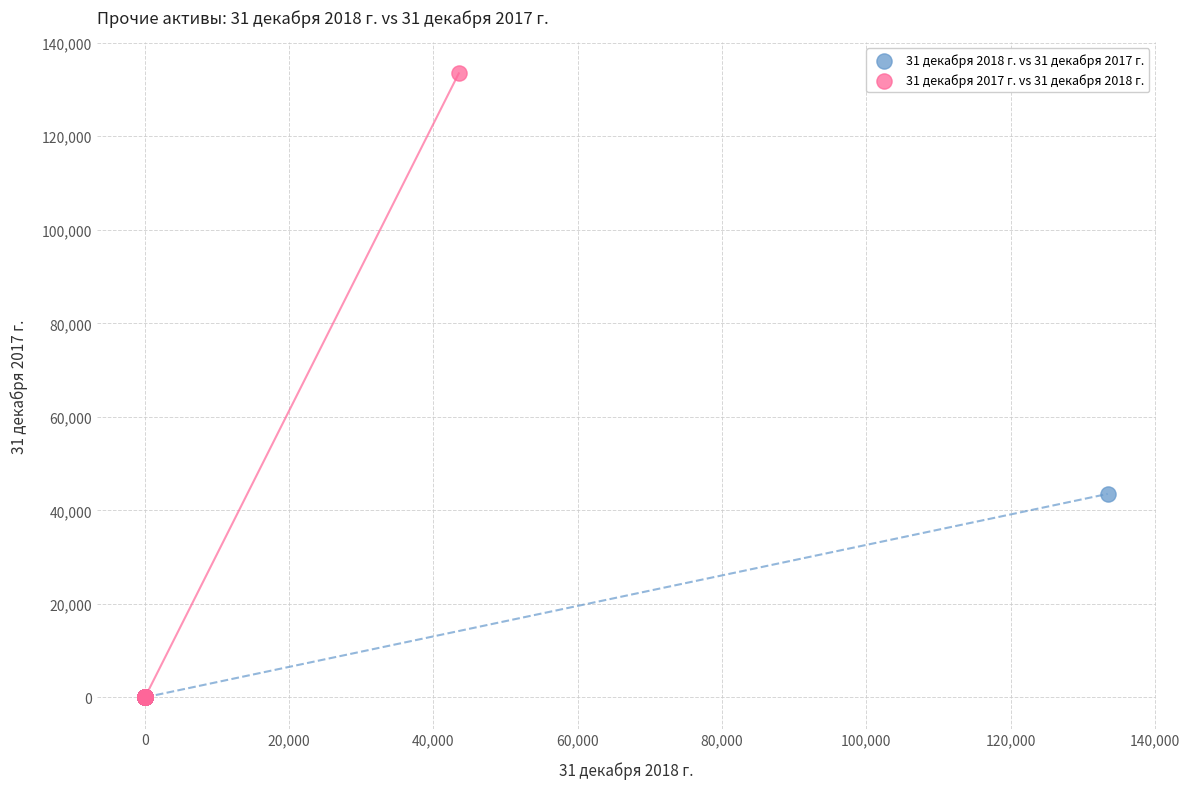

Which series reaches the maximum Y coordinate?

31 декабря 2017 г. vs 31 декабря 2018 г.